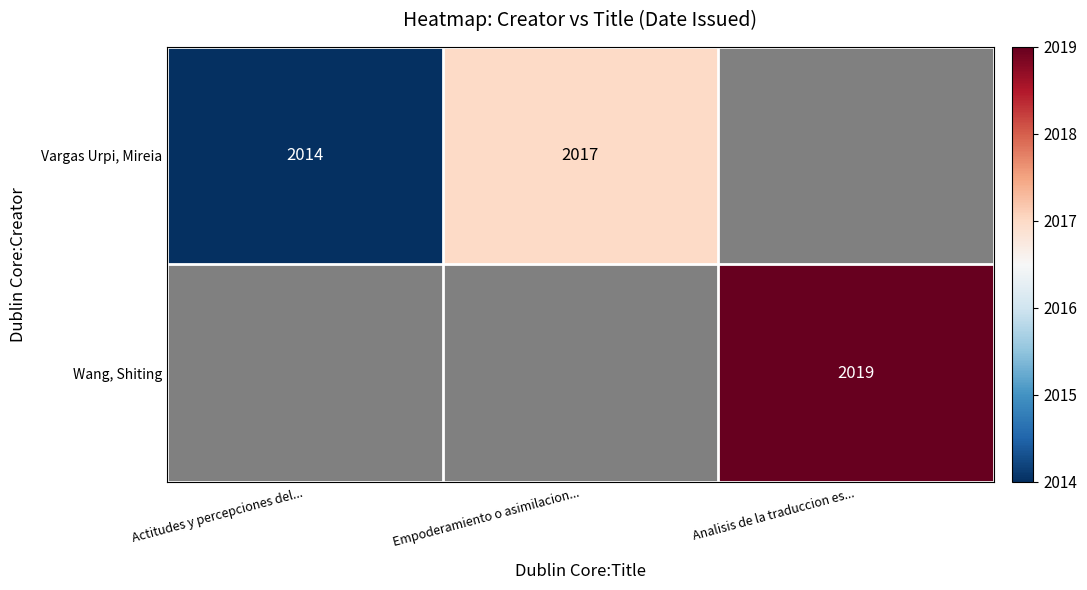

At which category does the chart reach its minimum across all series?

Analisis de la traduccion es...